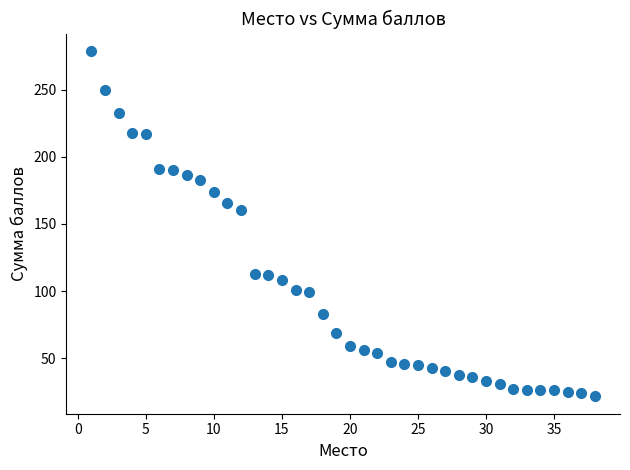

What Y value in the scatter plot is closest to 150?

160.6